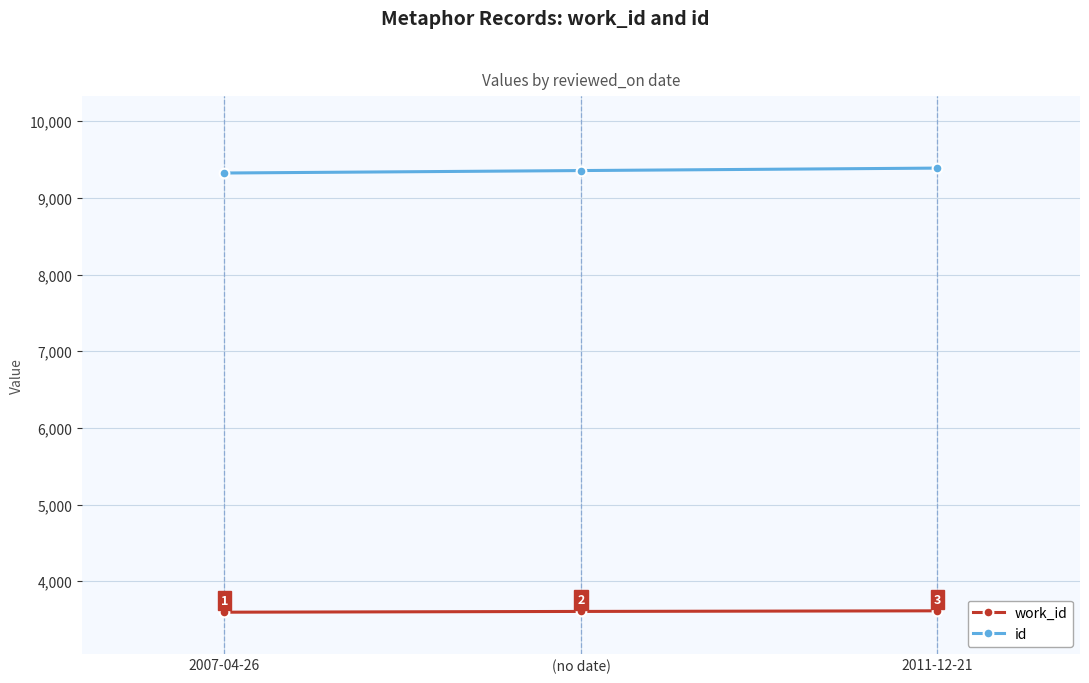

Which label corresponds to the smallest value in the chart?

2007-04-26